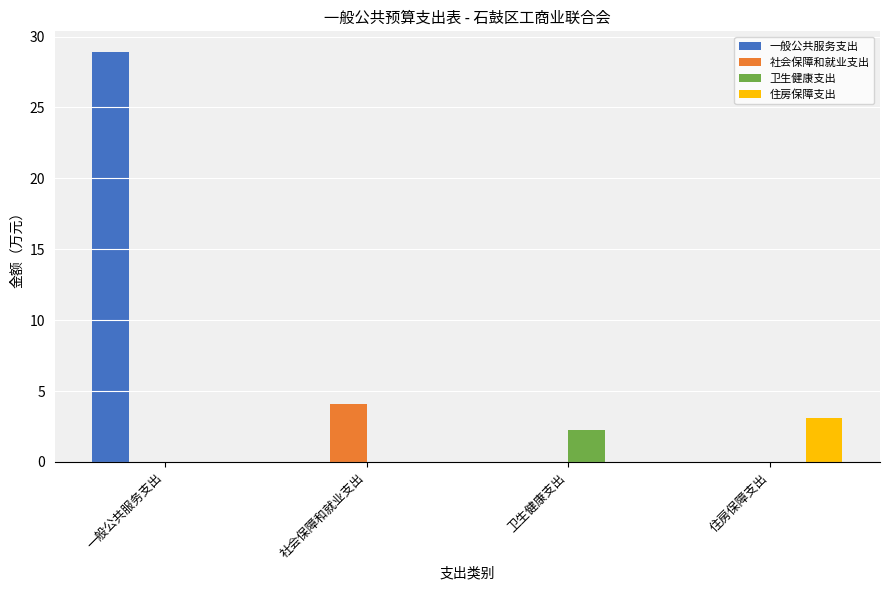

Read the 卫生健康支出 value at 卫生健康支出.

2.2